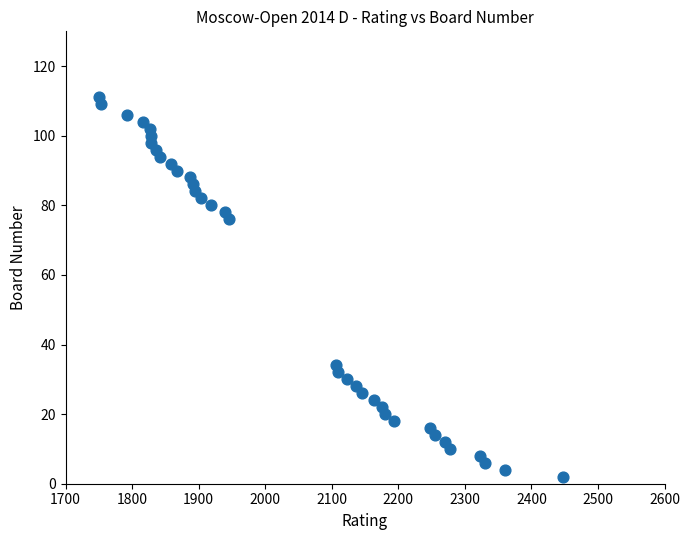

What Y value in the scatter plot is closest to 56?

76